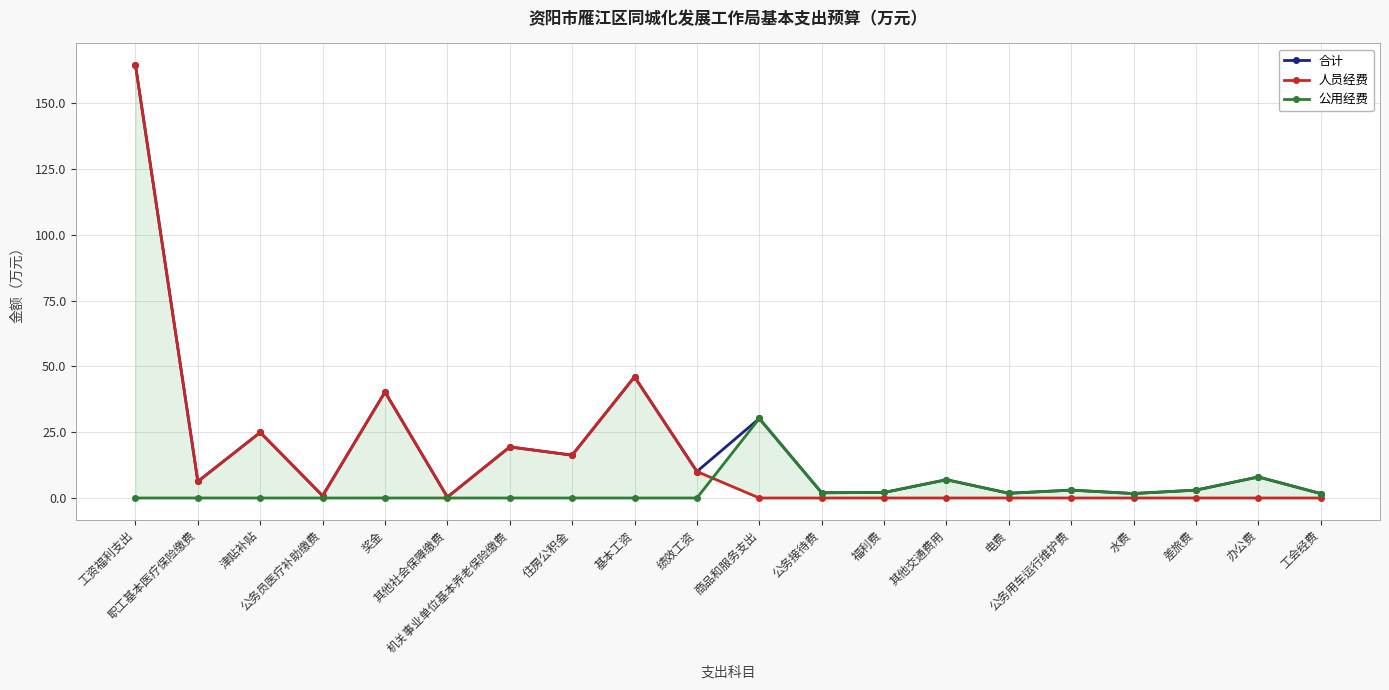

The 合计 series shows 0.3 at 其他社会保障缴费. True or false?

True